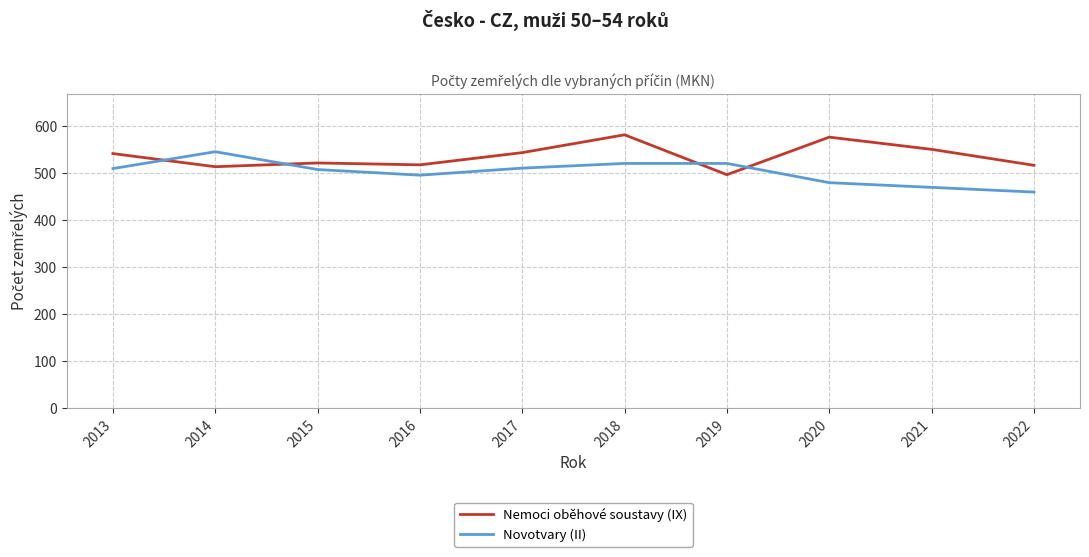

Where is Nemoci oběhové soustavy (IX) nearest to the value 539?

2013